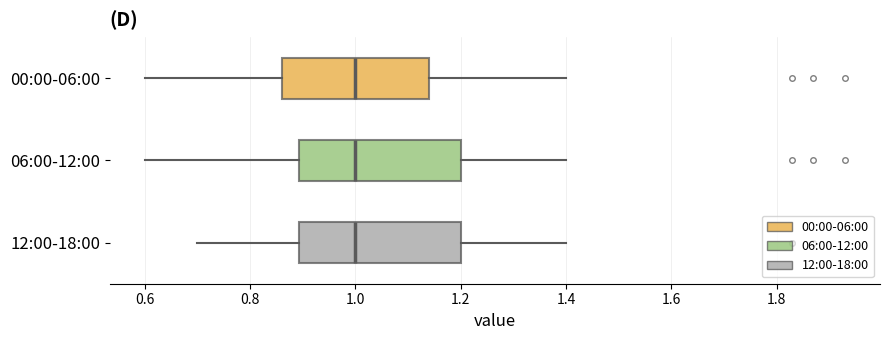

Where does the right whisker of the box for 06:00-12:00 end on the x-axis? The values are not printed on the chart, so give them approximately, as read against the axis.

1.40